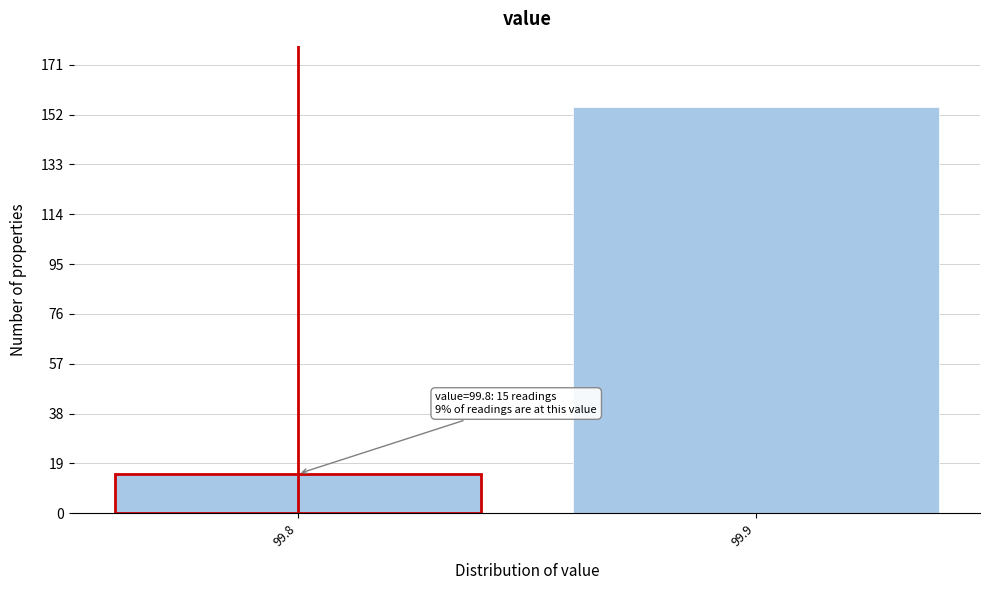

Reading left to right, list all the values displayed in this chart.

15	155